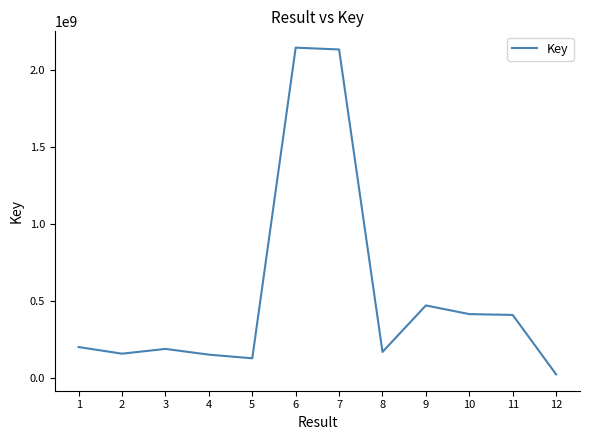

Which has a higher value, 12 or 4?

4